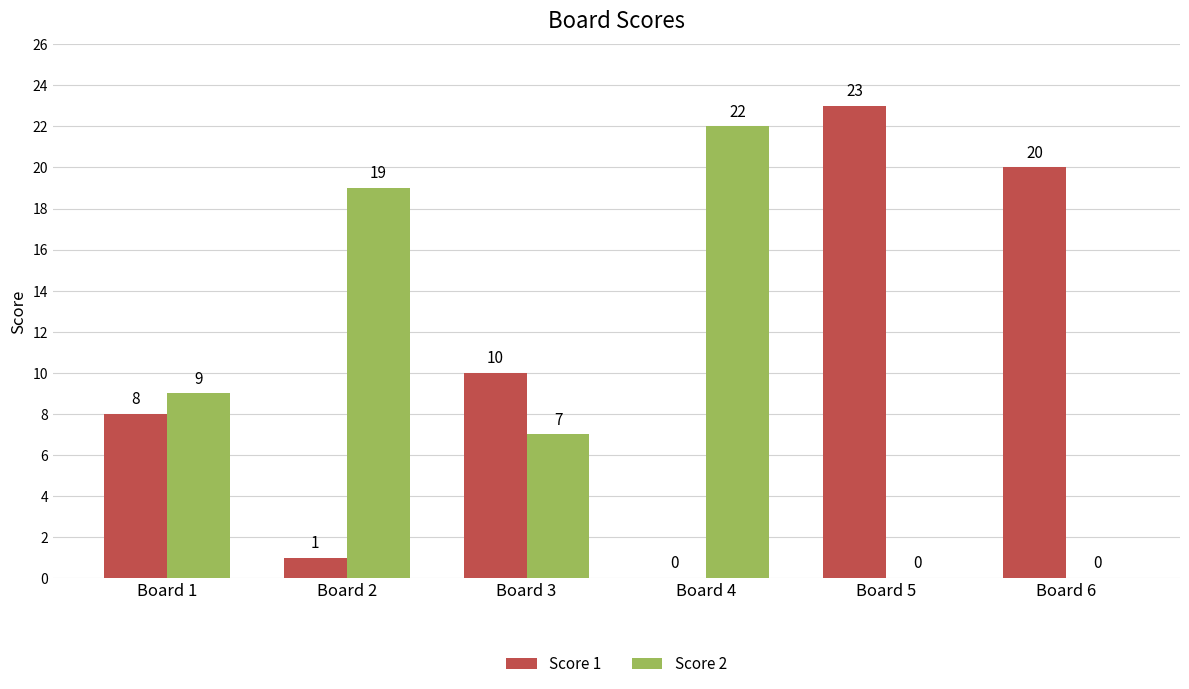

What is the highest value of the Score 2 series?

22